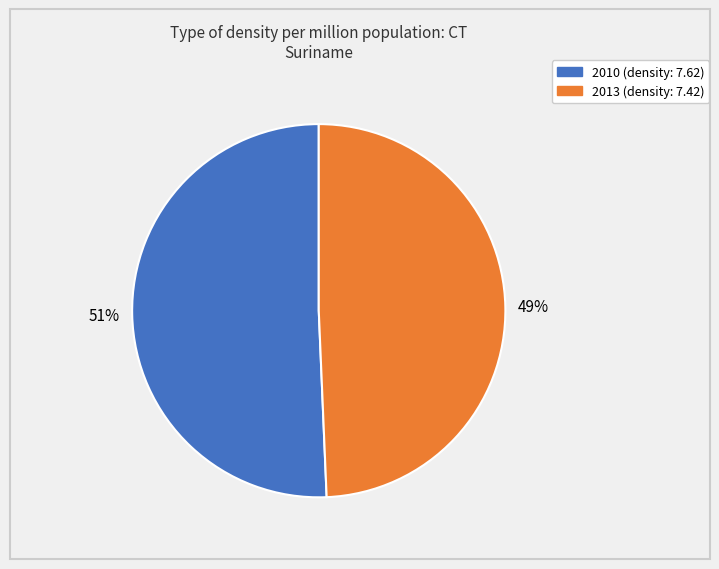

Rank the categories by value from lowest to highest.

2013, 2010